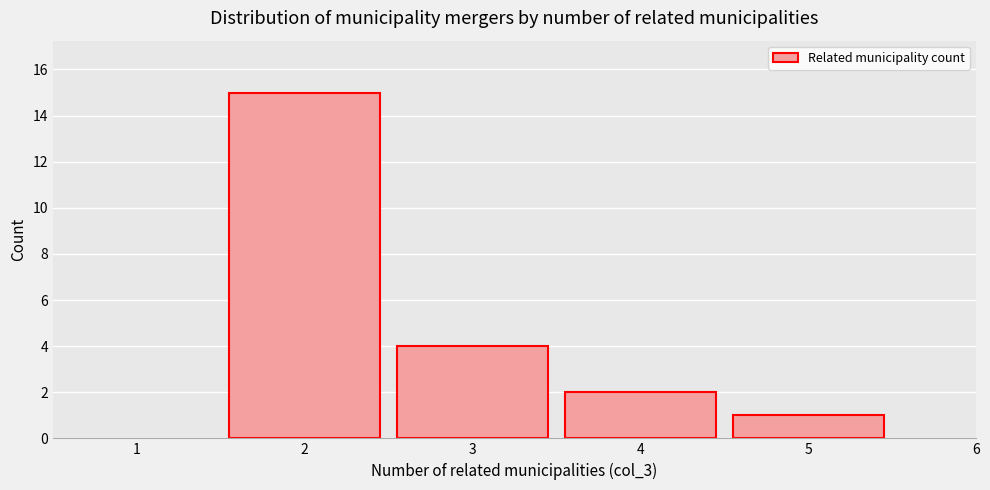

Reading right to left, extract all data points from this chart.

1	2	4	15